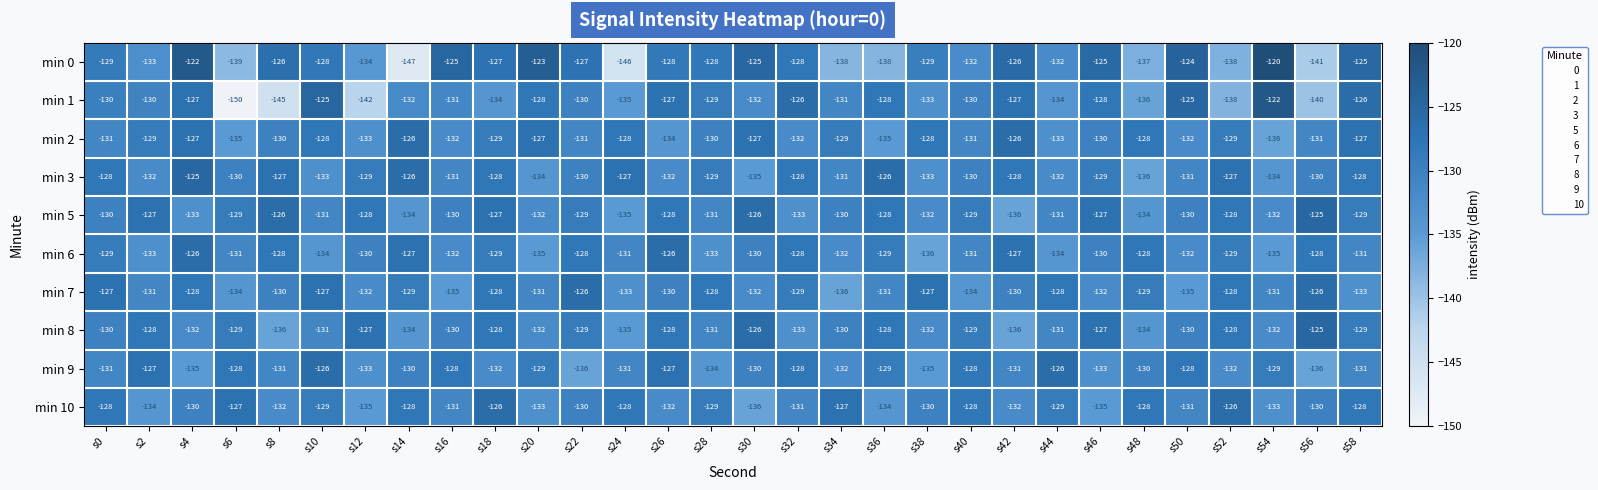

Which category has the highest value in the min 0 series?

s54